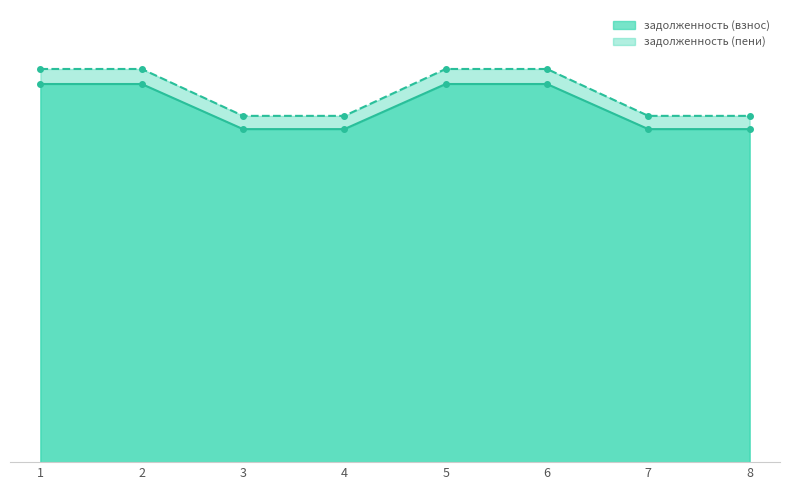

Where does the задолженность (пени) series first go above 26725?

1